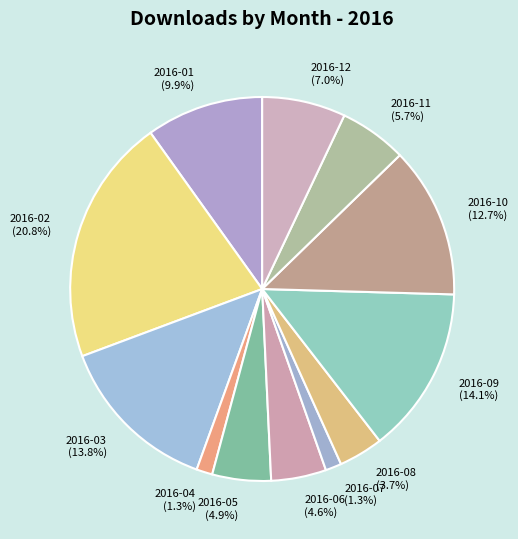

How many segments does this pie chart have?

12